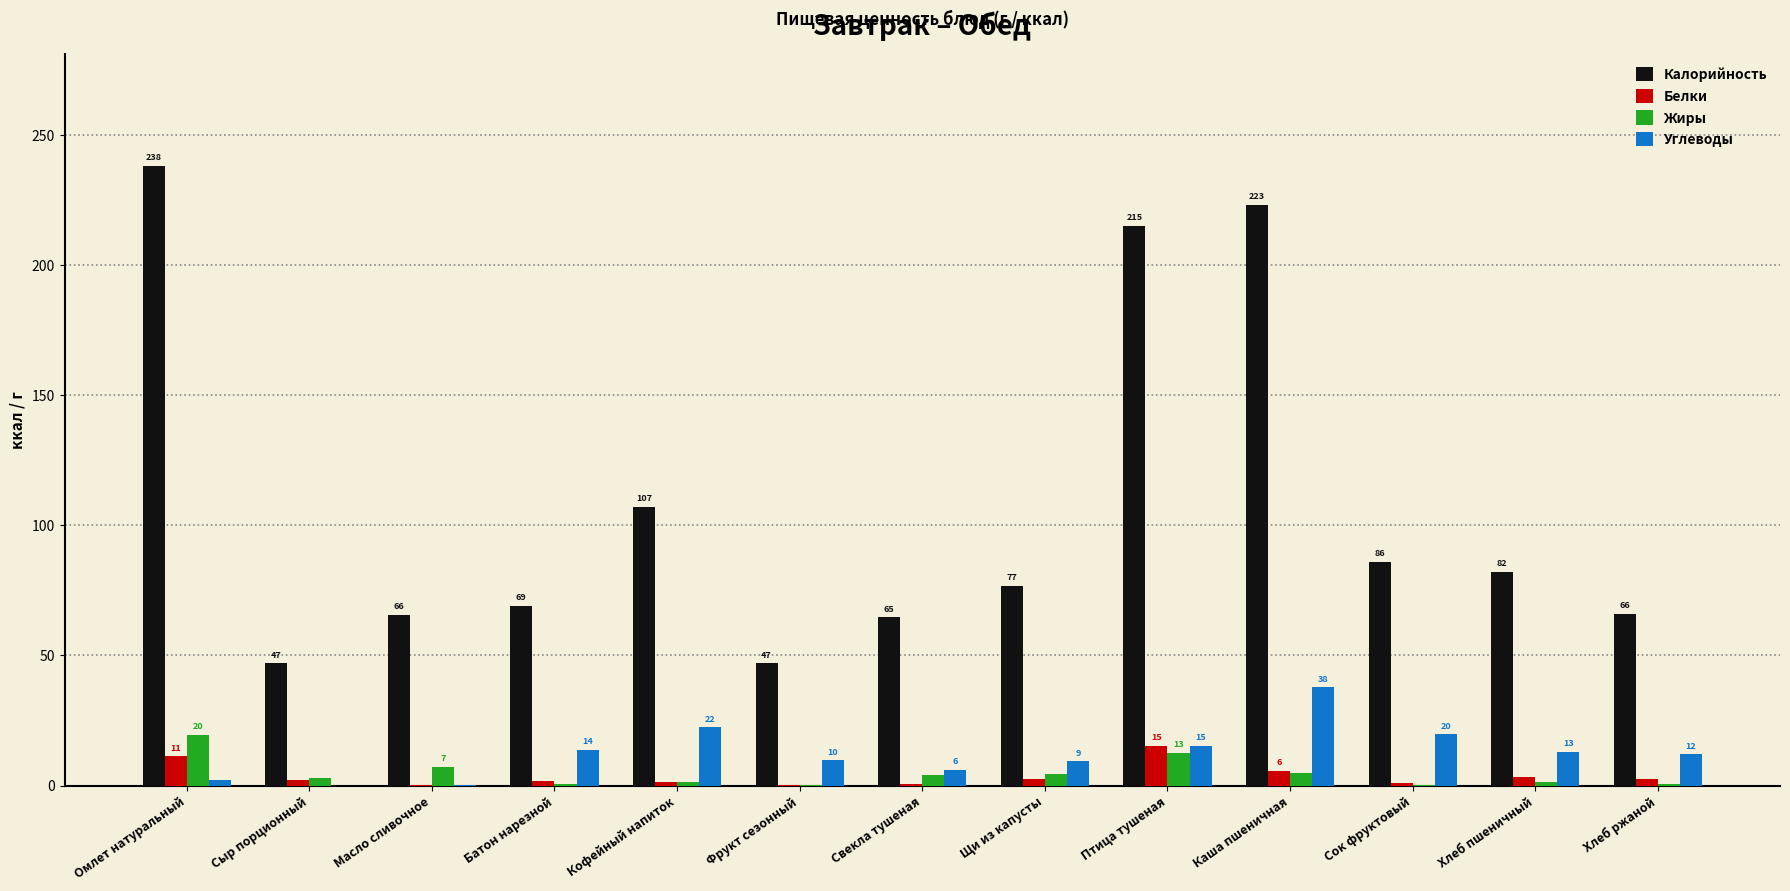

What are all the series names shown in the legend?

Калорийность, Белки, Жиры, Углеводы